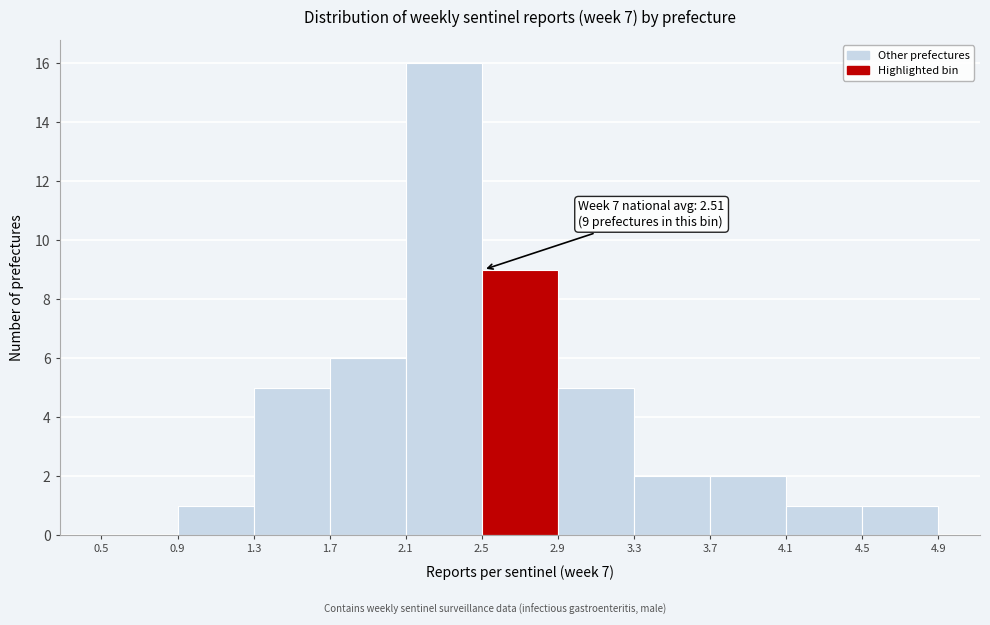

Which range on the x-axis has the tallest bar?

2.1 to 2.5